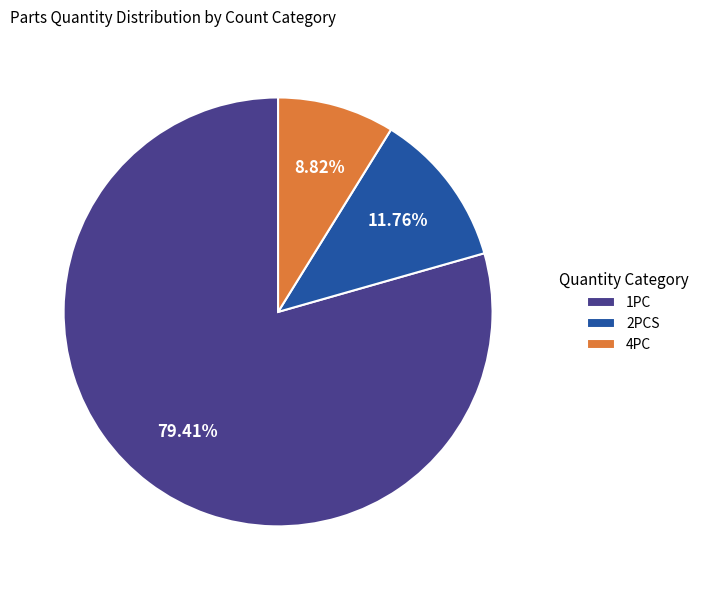

Combined, do 2PCS and 4PC account for over 50%?

No